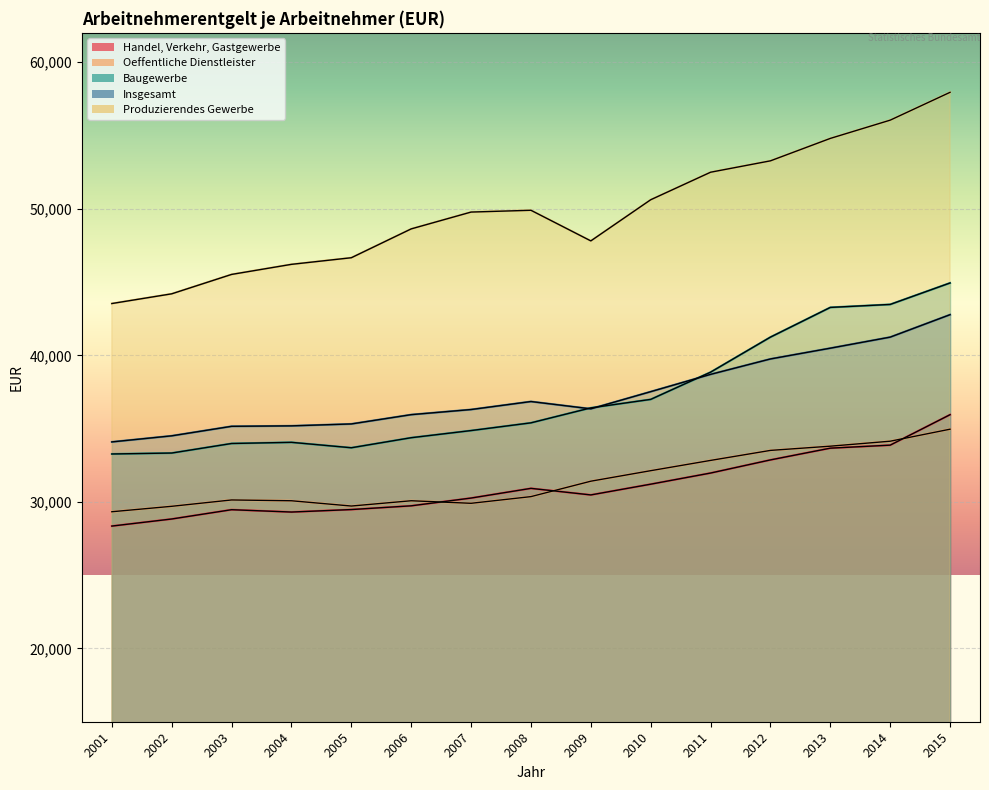

Which series has the widest spread of values?

Produzierendes Gewerbe